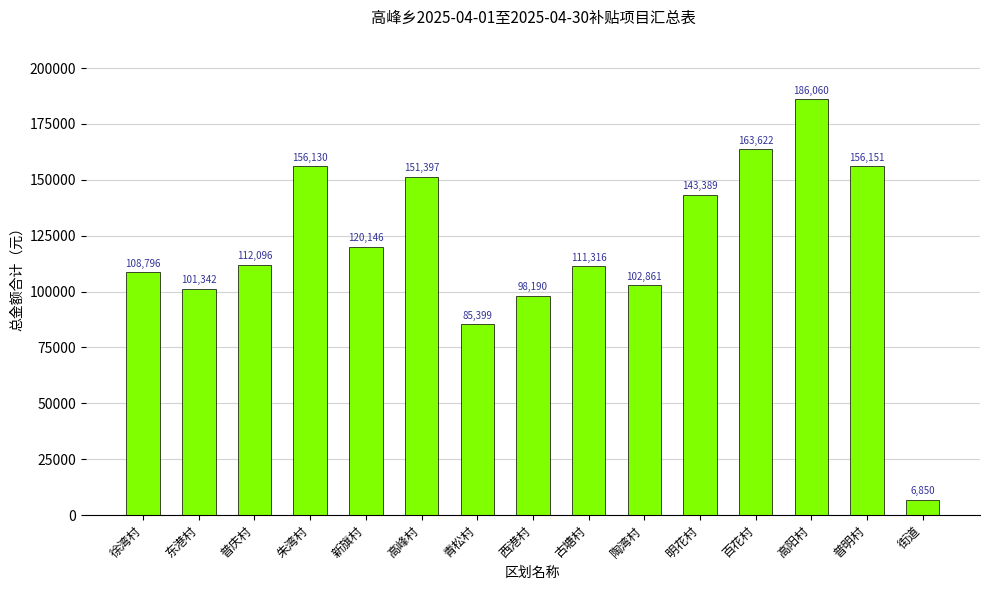

What is the label of the 10th bar from the right?

高峰村